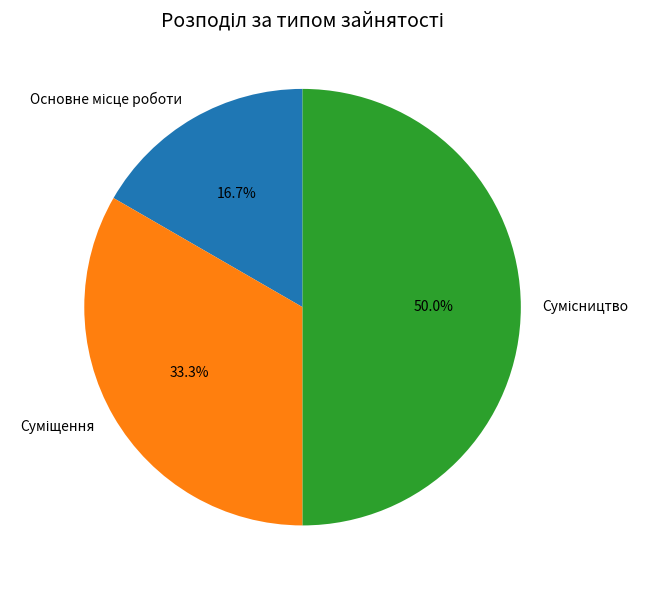

To the nearest percent, what is the average slice percentage?

33%